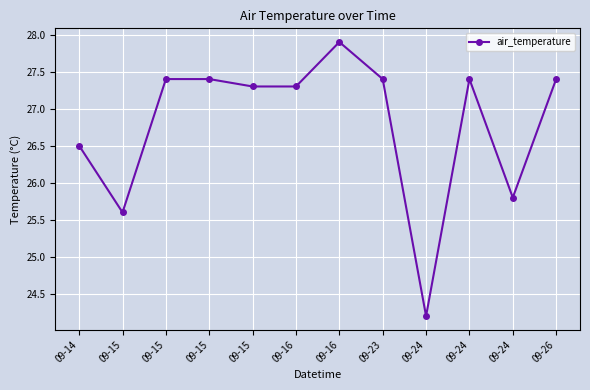

How many points are higher than both their immediate neighbors (excluding endpoints)?

2